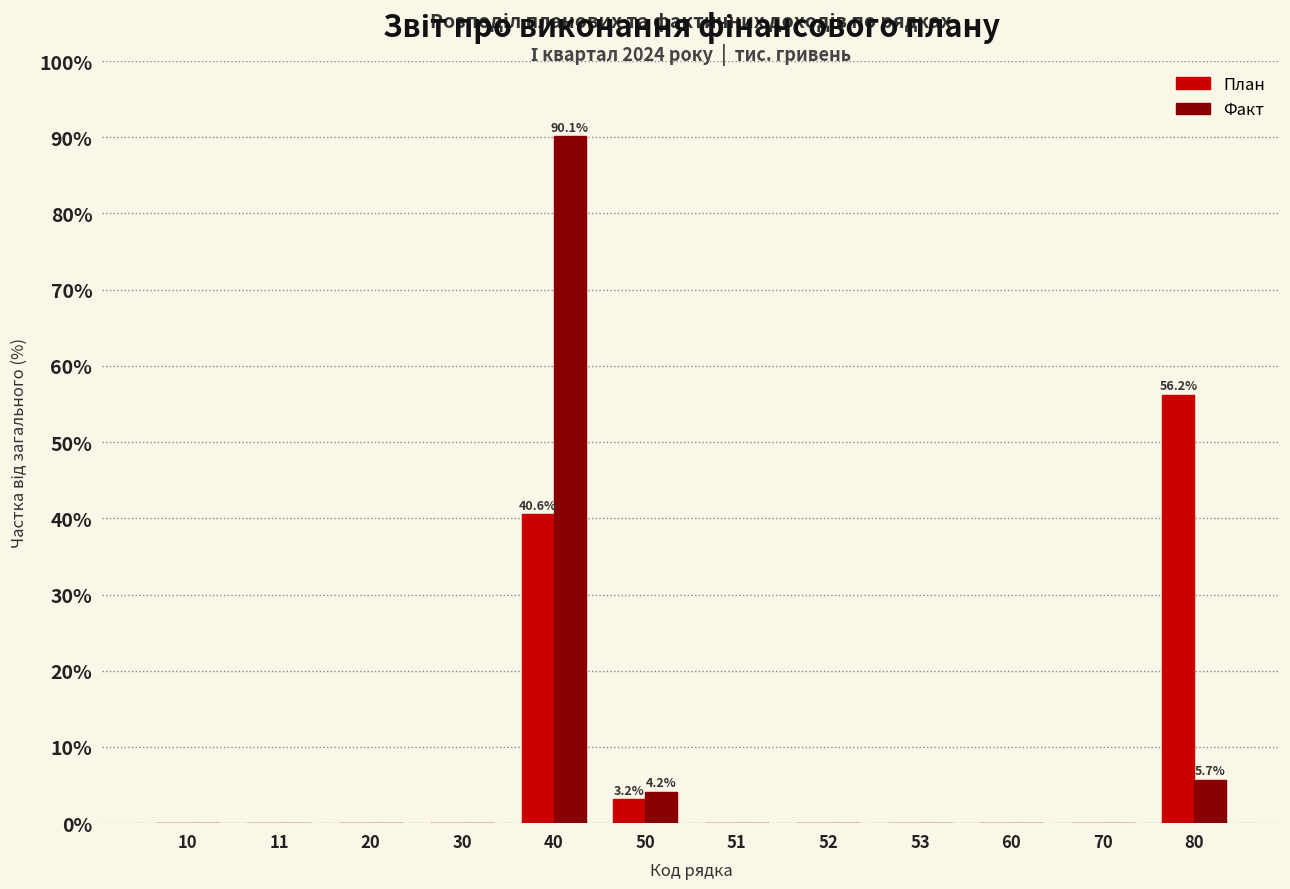

Reading left to right, transcribe all the data shown in this chart.

План: 10=0.0	11=0.0	20=0.0	30=0.0	40=40.6	50=3.2	51=0.0	52=0.0	53=0.0	60=0.0	70=0.0	80=56.2
Факт: 10=0.0	11=0.0	20=0.0	30=0.0	40=90.1	50=4.2	51=0.0	52=0.0	53=0.0	60=0.0	70=0.0	80=5.7